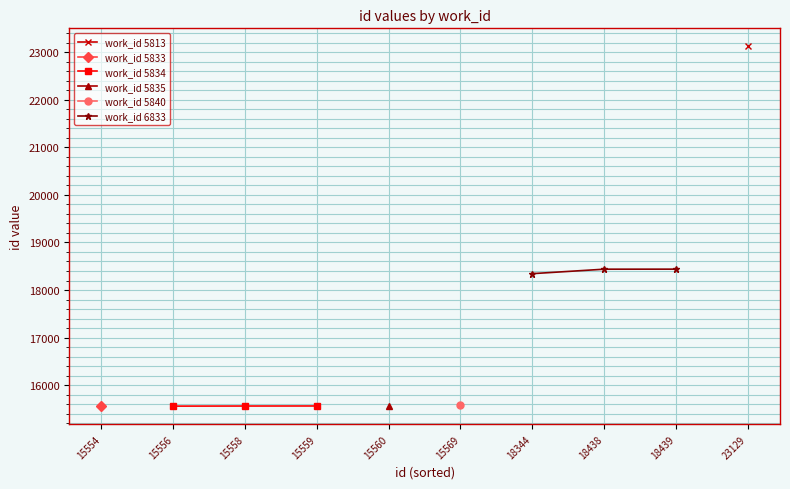

Does the chart have visible grid lines?

Yes